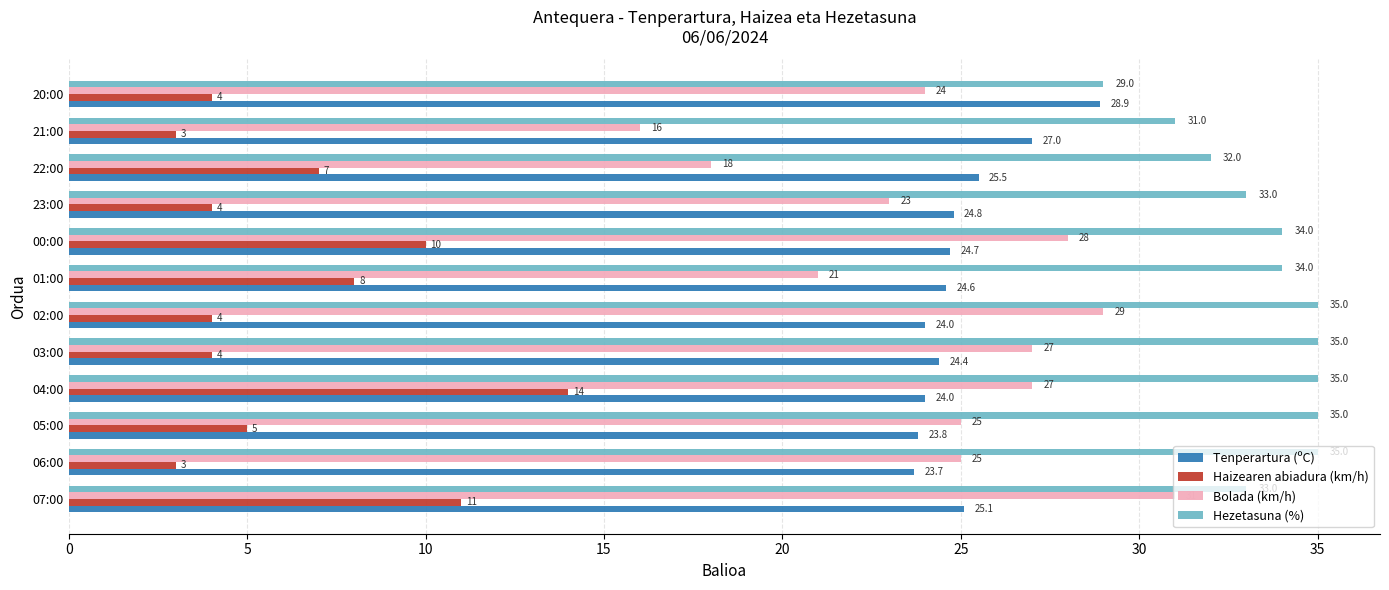

What is the approximate value of Haizearen abiadura (km/h) at 06:00?

3.0